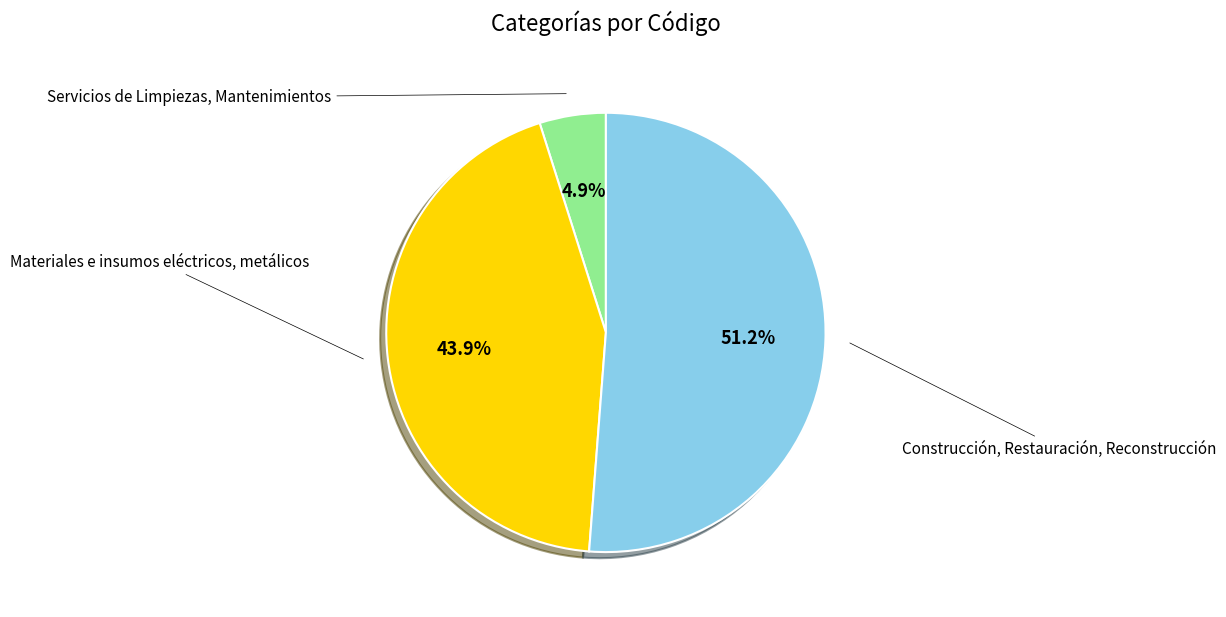

Does any single category account for the majority?

Yes